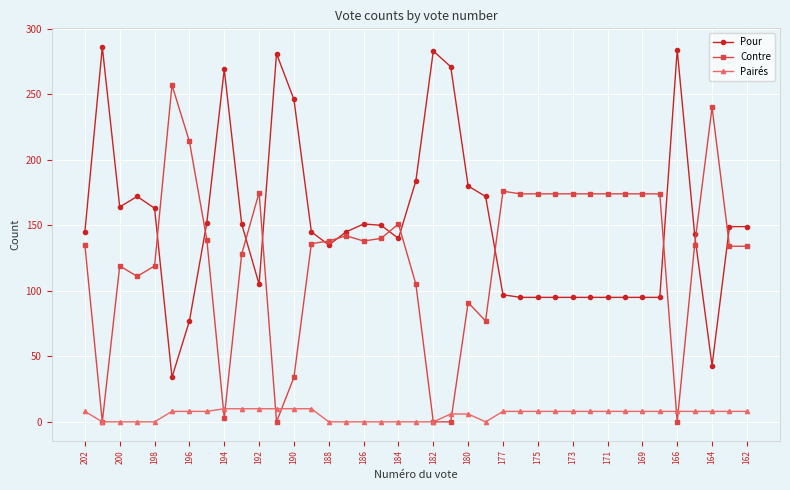

True or false: Pairés and Pour cross at least once.

False